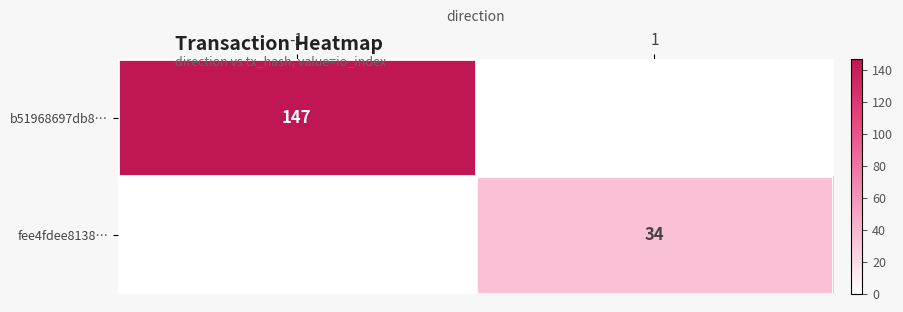

True or false: fee4fdee8138… has a value of 34 at 1.

True